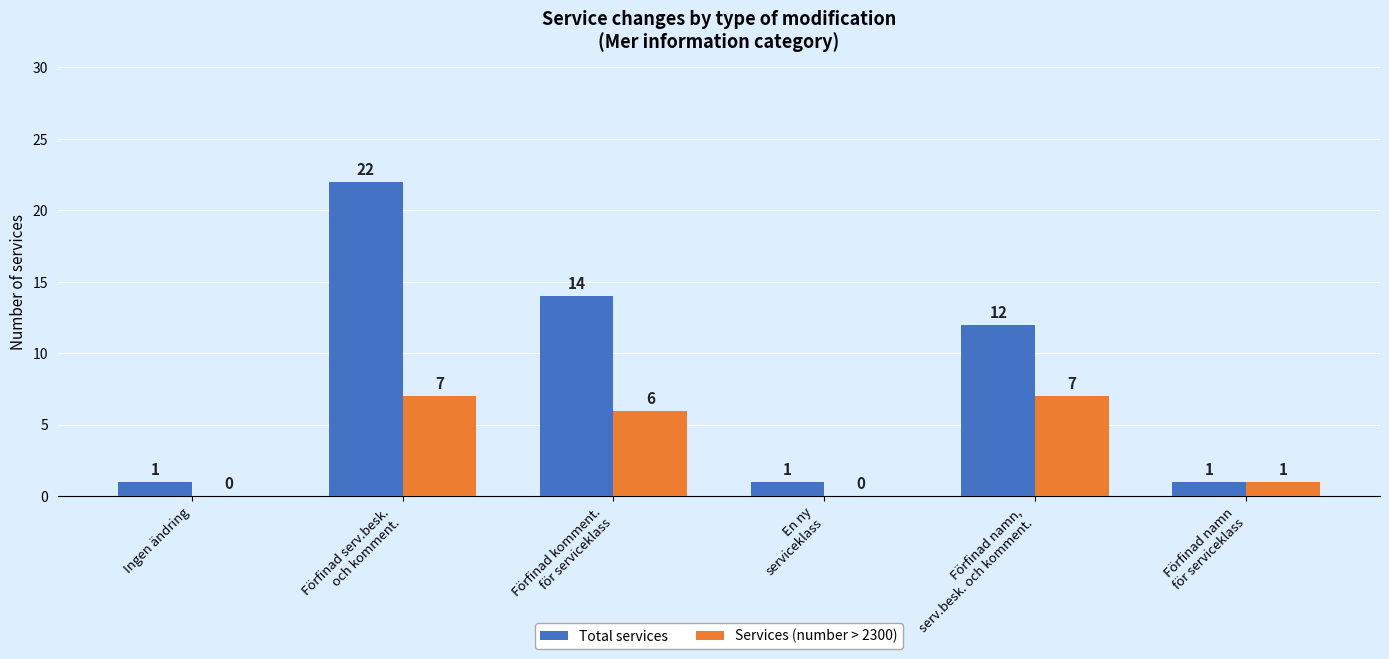

Which series has the largest total across all categories?

Total services